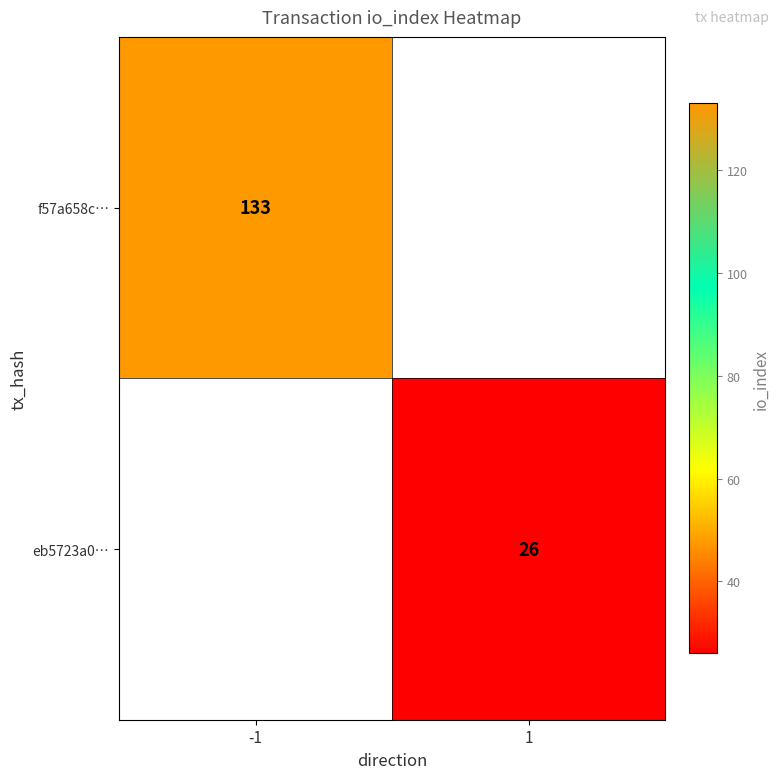

Is it true that f57a658c… equals 33 at -1?

False